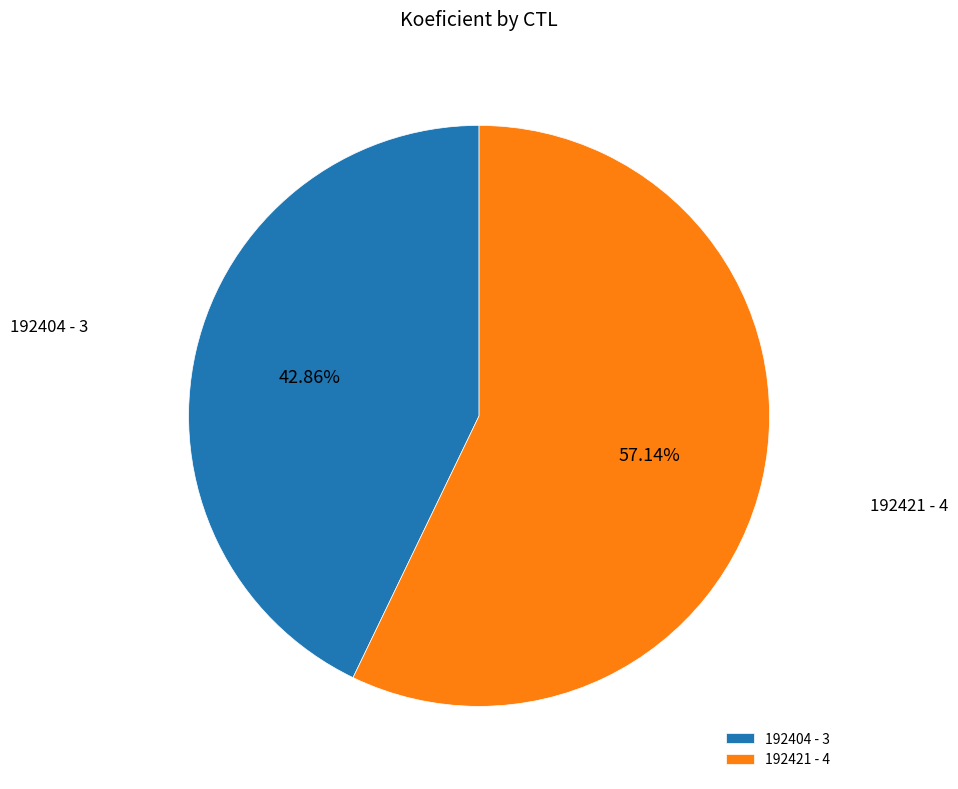

Which has a higher value, 192404 - 3 or 192421 - 4?

192421 - 4